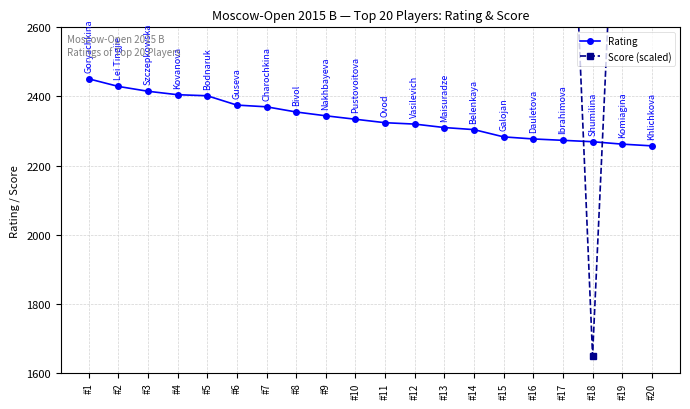

What is the value of the Rating point at the 4th from the left?

2405